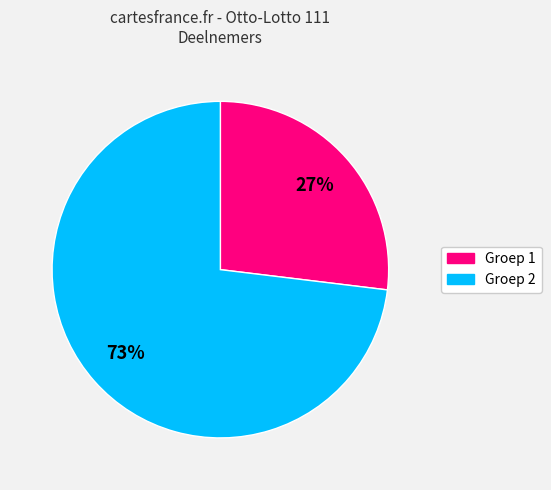

To the nearest percent, what is the average slice percentage?

50%